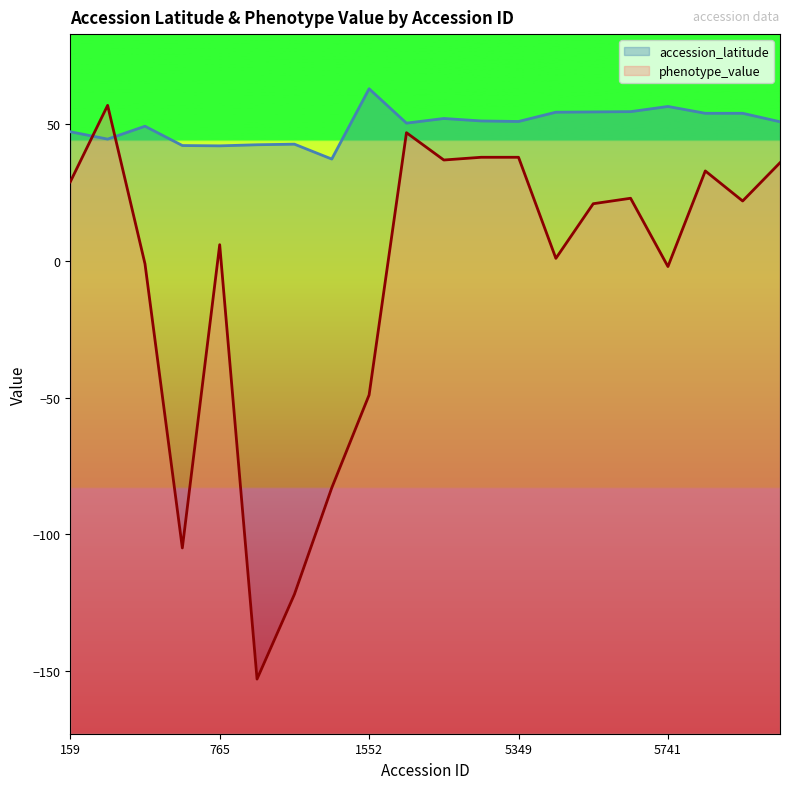

Rank the series by their average value, from lowest to highest.

phenotype_value, accession_latitude